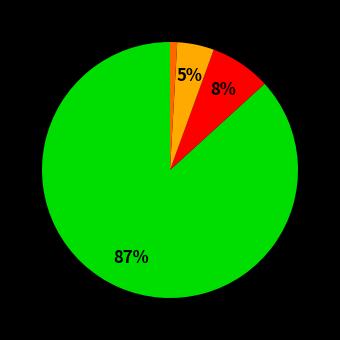

To the nearest percent, what is the average slice percentage?

25%